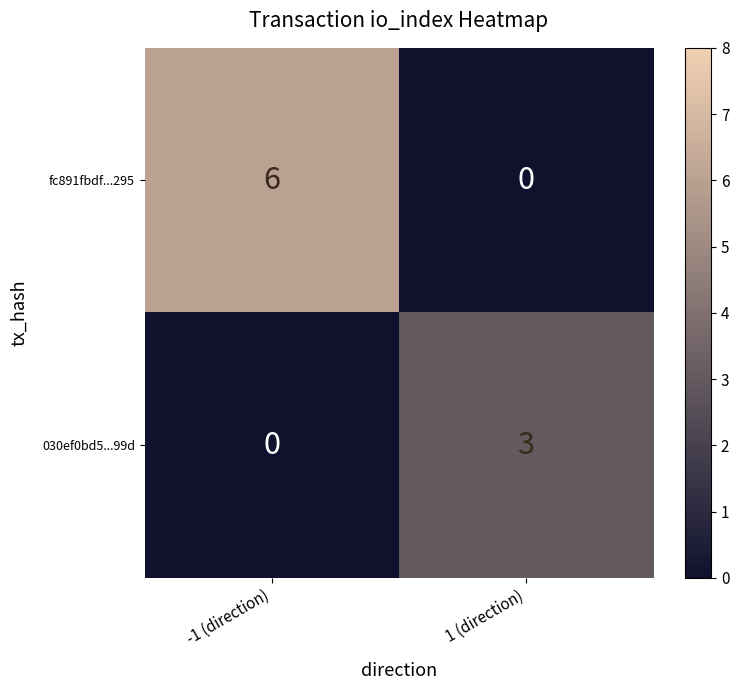

What is the greatest value displayed?

6